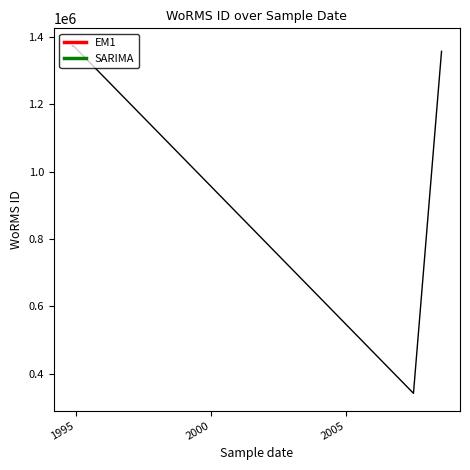

What is the change in value from 06-07-2007 to 13-11-1994?

+1032182